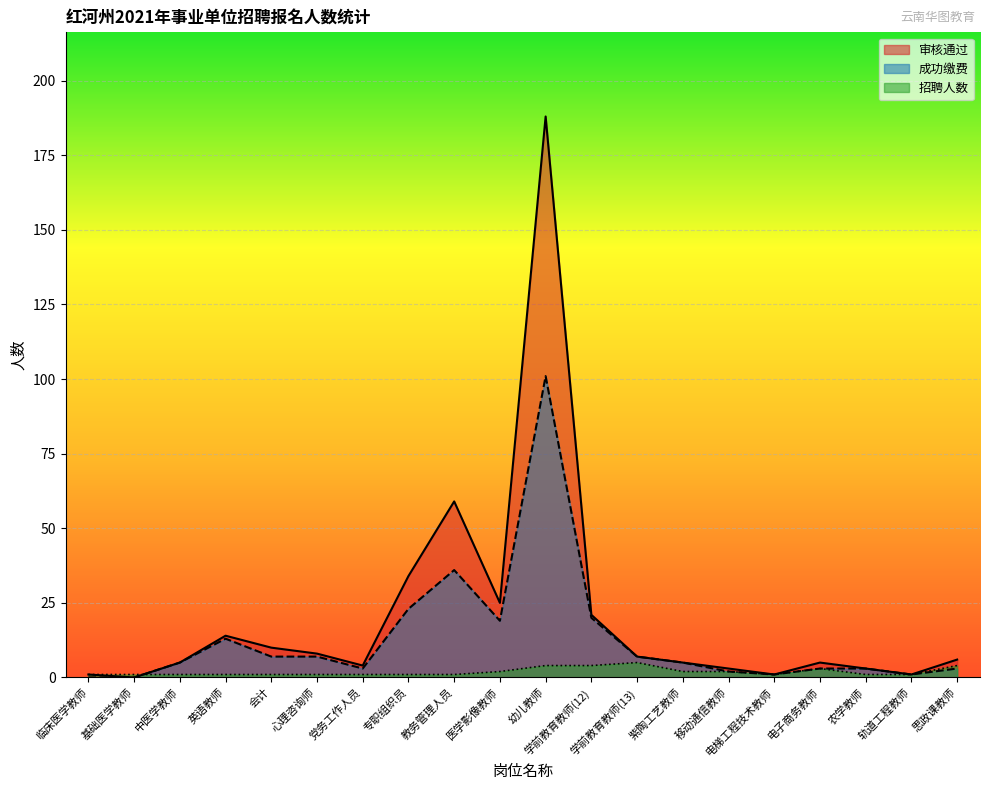

List the series in order of their peak value, highest first.

审核通过, 成功缴费, 招聘人数